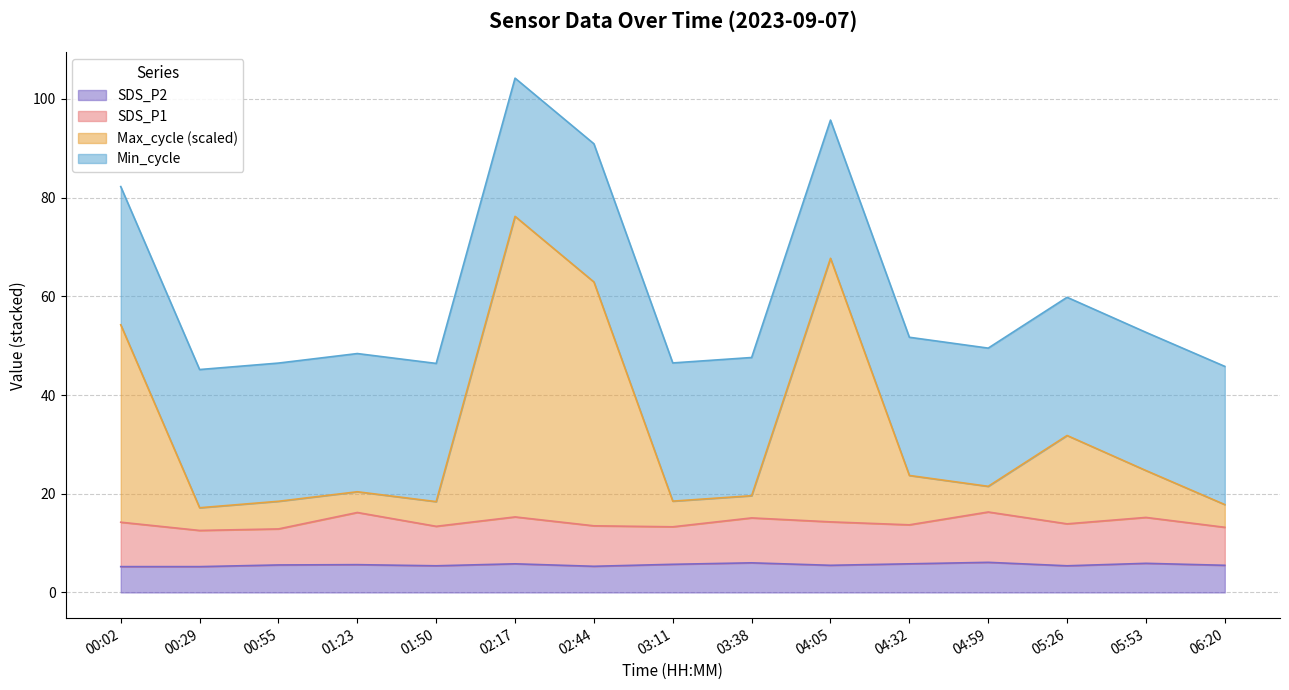

What is the total value across all series at 05:53?

52.7